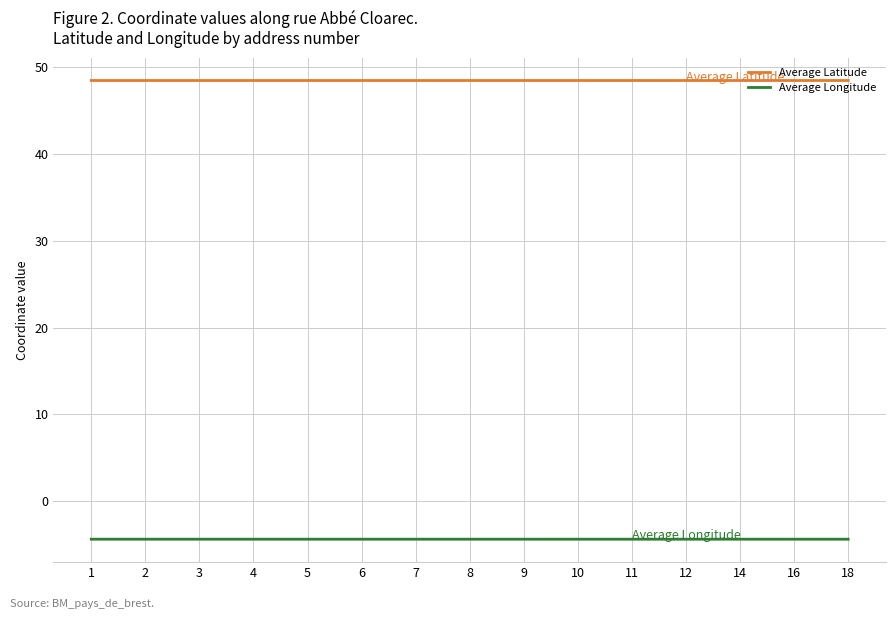

What is the total value across all series at 10?

44.1